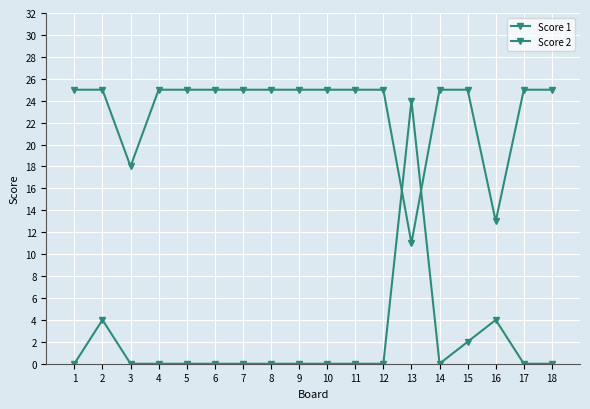

Count the number of data series in this chart.

2